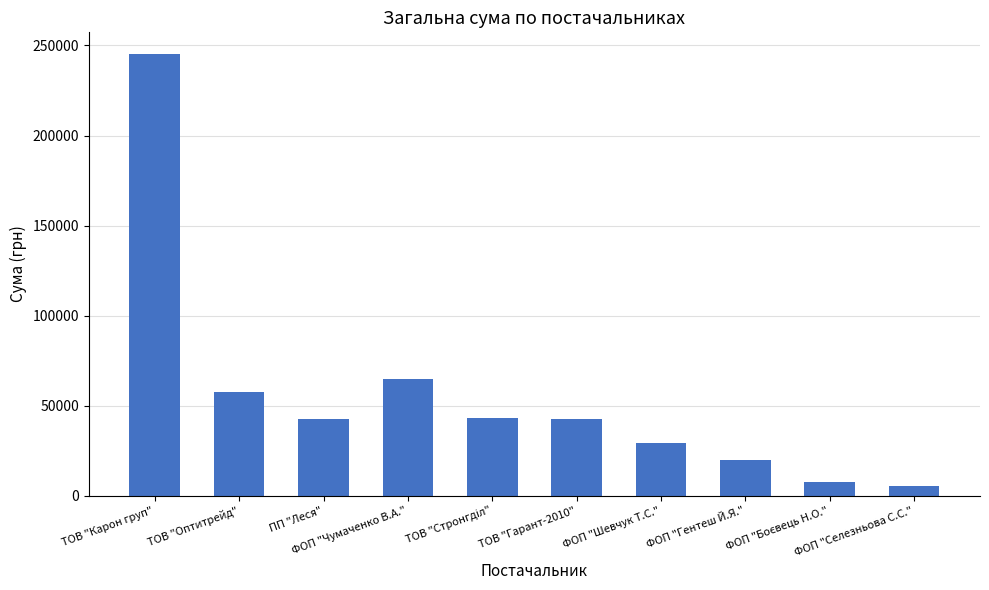

What is the label of the 6th bar from the left?

ТОВ "Гарант-2010"